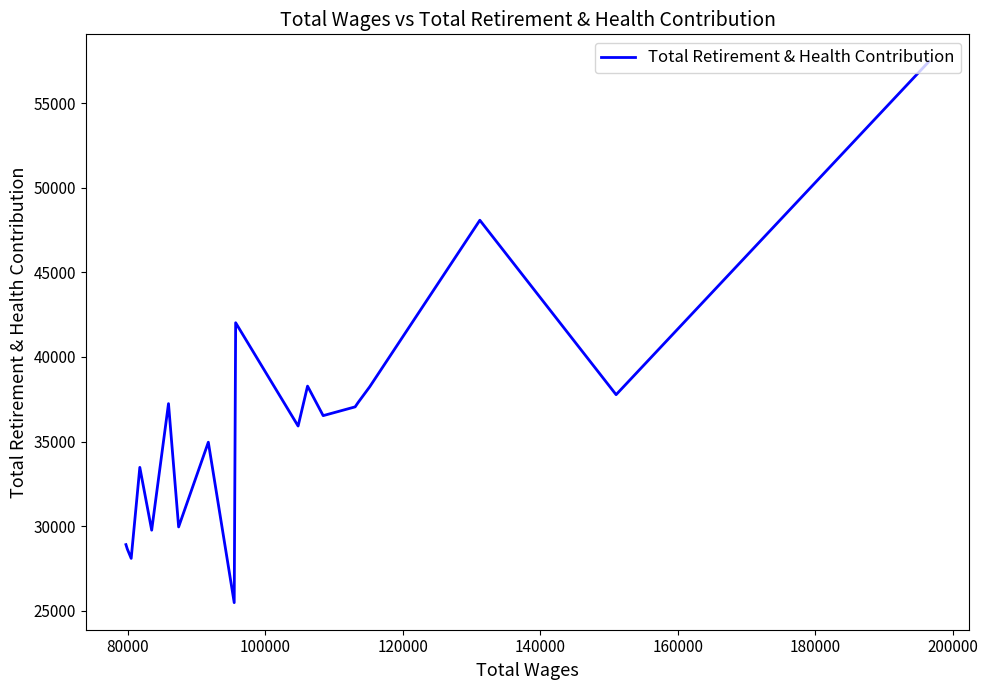

What is the difference between the maximum and second lowest values?

29396